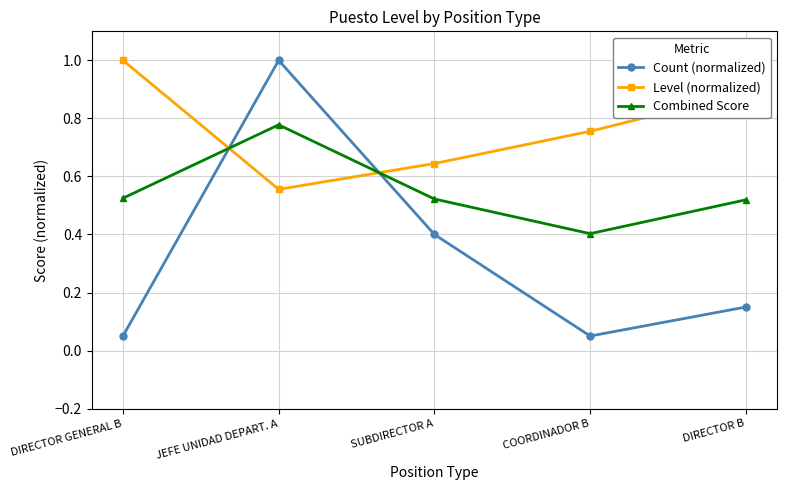

What is the label of the 2nd point from the right?

COORDINADOR B